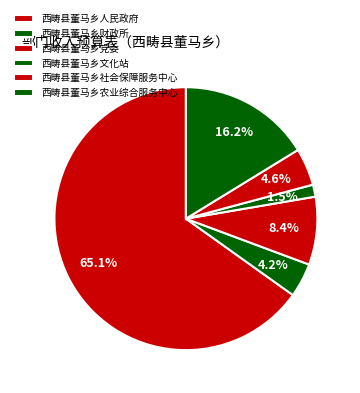

Does 西畴县董马乡人民政府 account for over 50% of the chart?

Yes